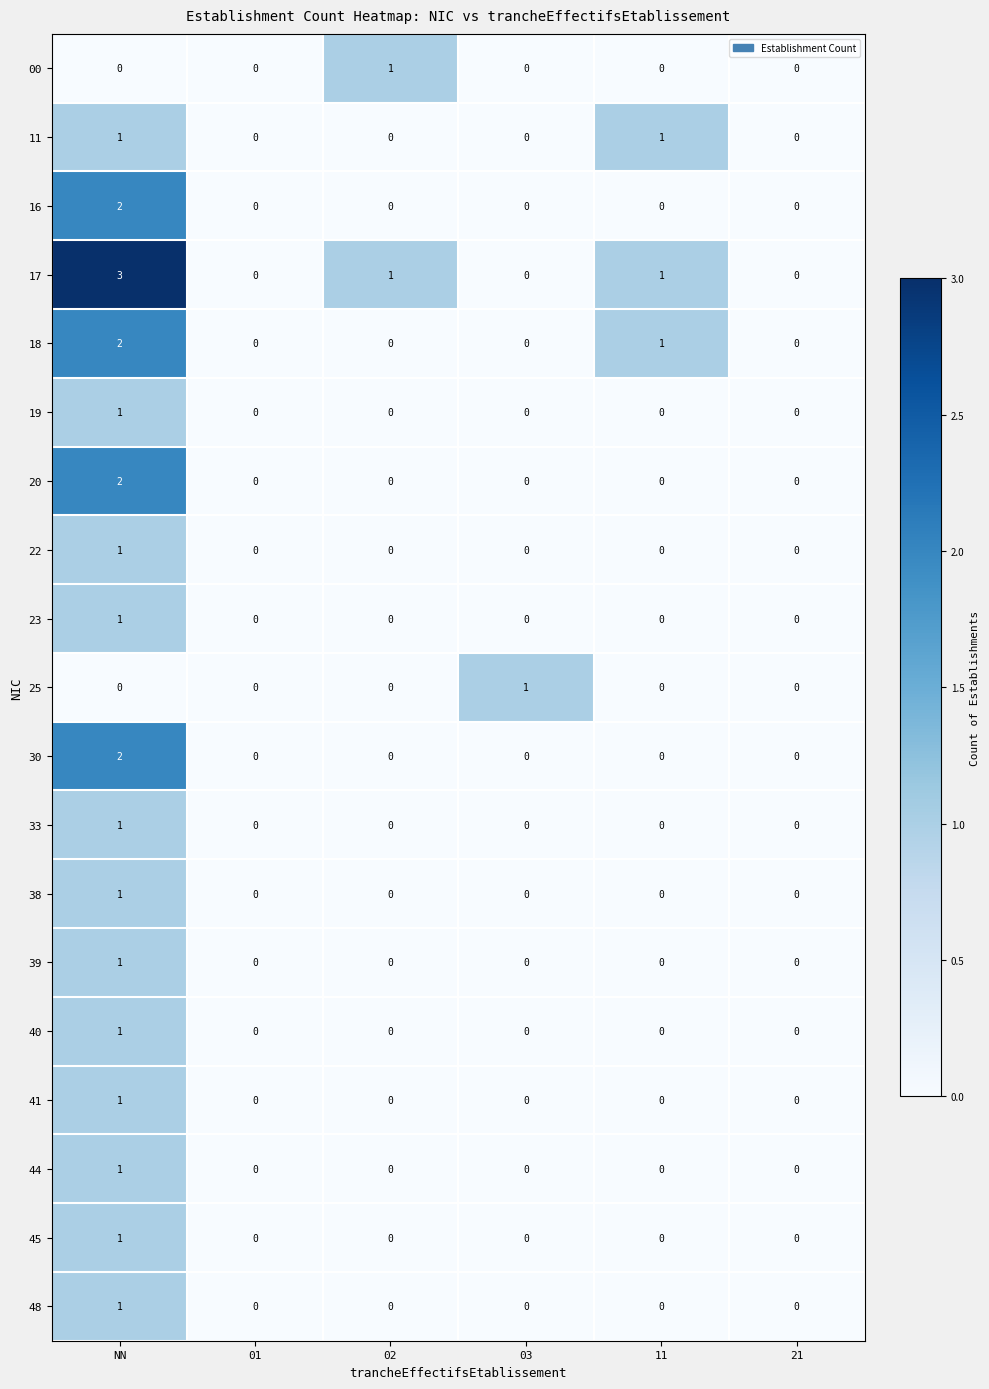

The 20 series shows 1 at 01. True or false?

False